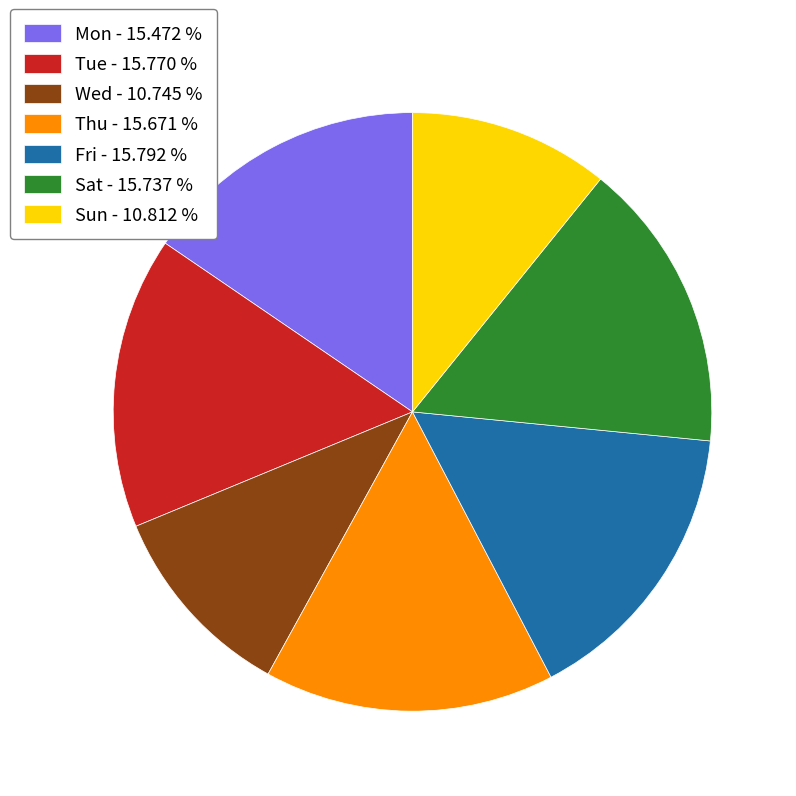

Is it true that Wed is 11% of the pie?

True